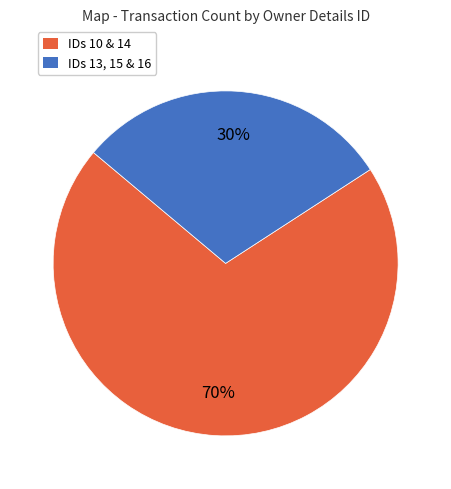

To the nearest percent, what is the average slice percentage?

50%